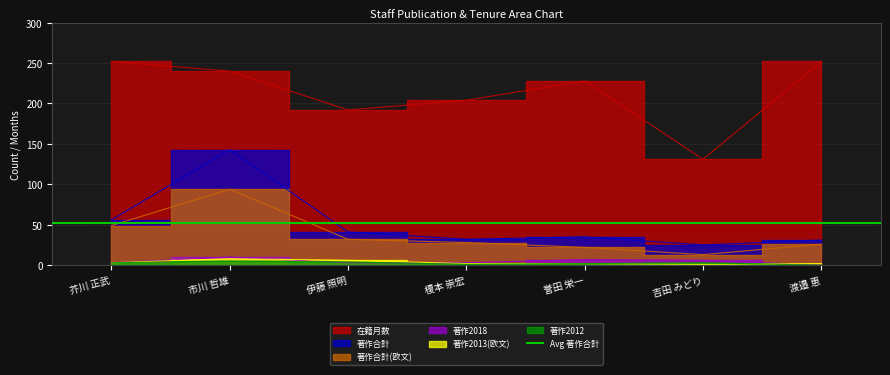

At which label does 著作2013(欧文) first exceed 2?

芥川 正武